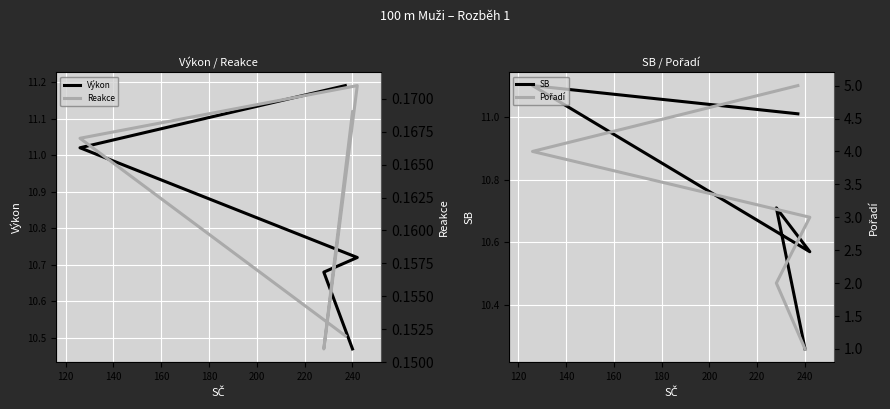

True or false: Pořadí has more than 2 interior local peaks.

False